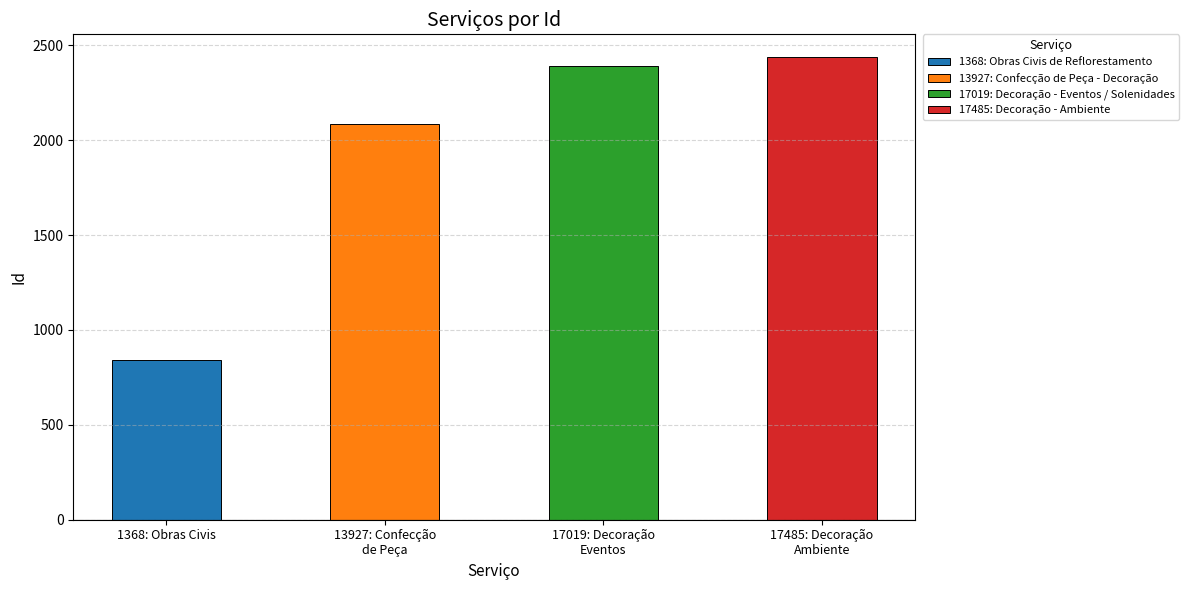

What is the maximum value shown in the chart?

2436